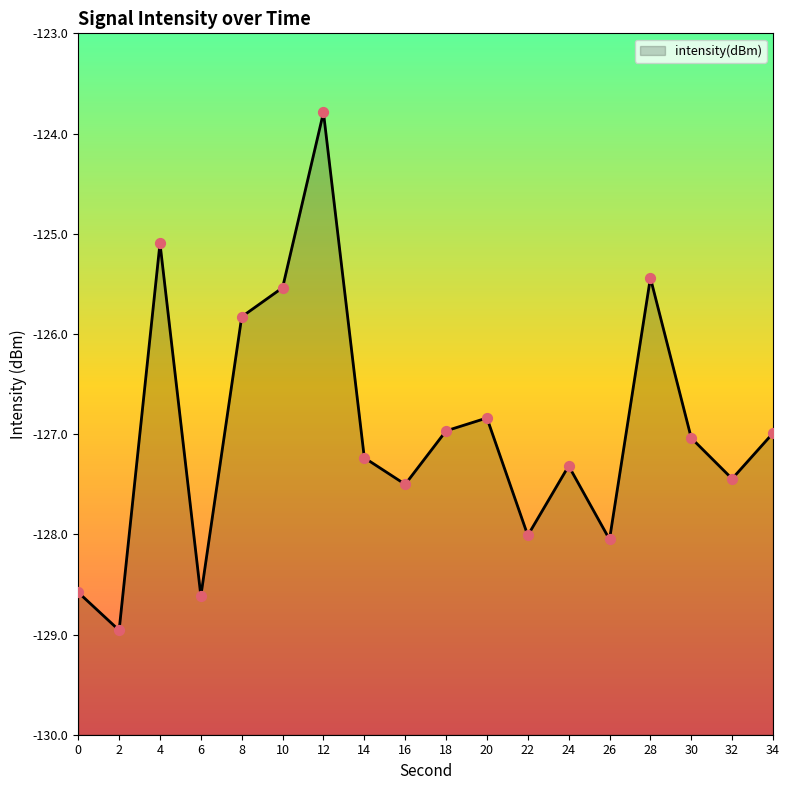

Between 2 and 10, which is larger?

10